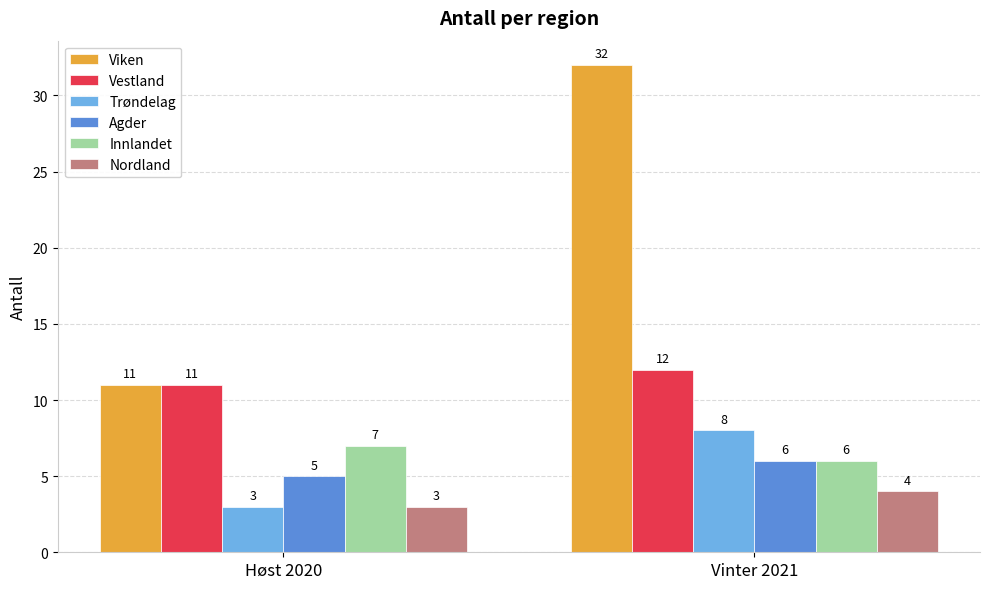

What is the average value of the Nordland series?

4